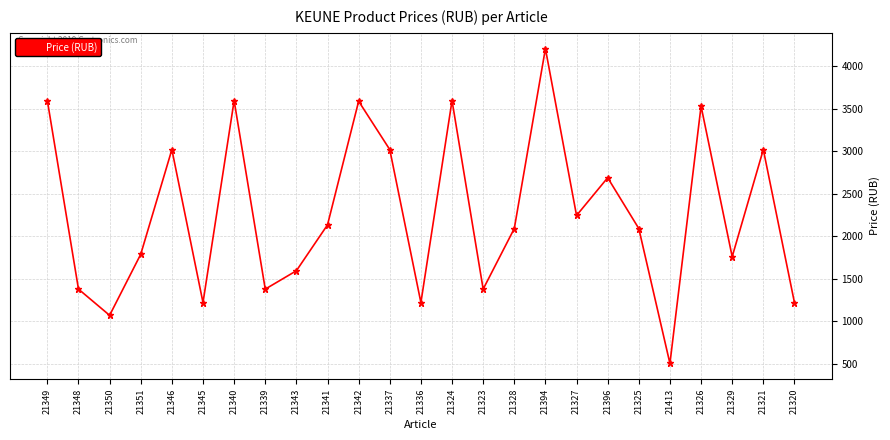

True or false: there are more than 2 points higher than both neighbors.

True